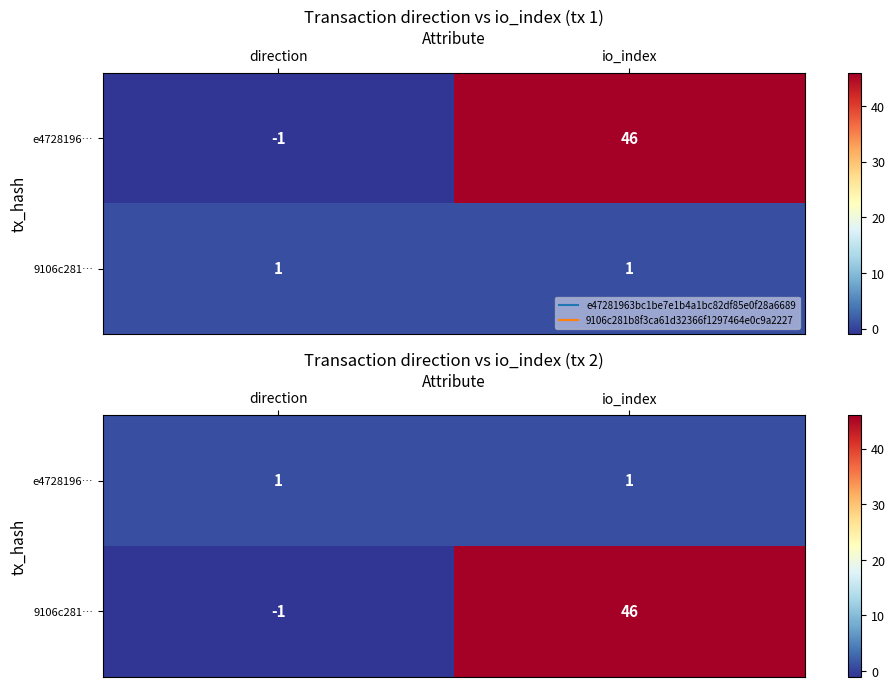

Rank the series by their maximum value, from highest to lowest.

9106c281…, e4728196…